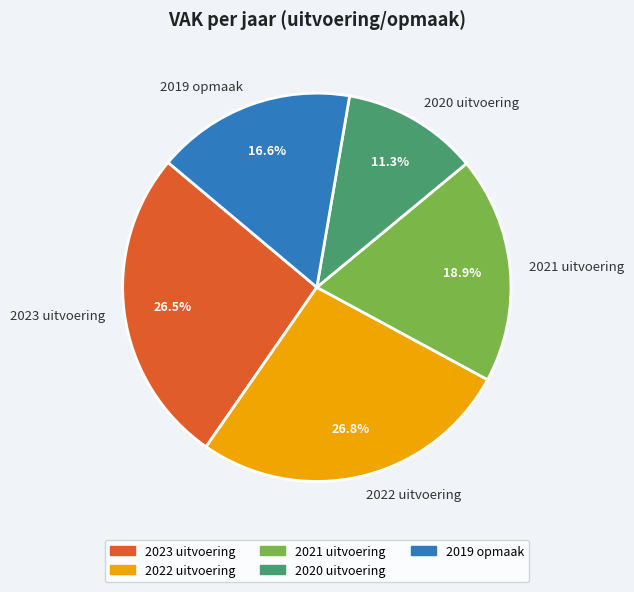

To the nearest percent, what is the average slice percentage?

20%